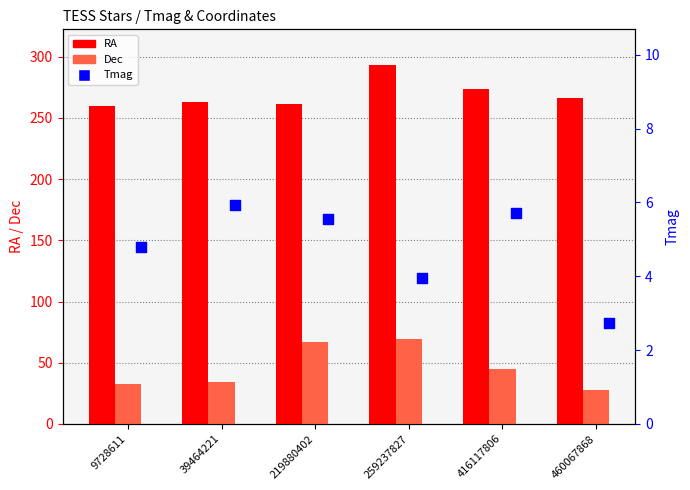

What are all the series names shown in the legend?

RA, Dec, Tmag